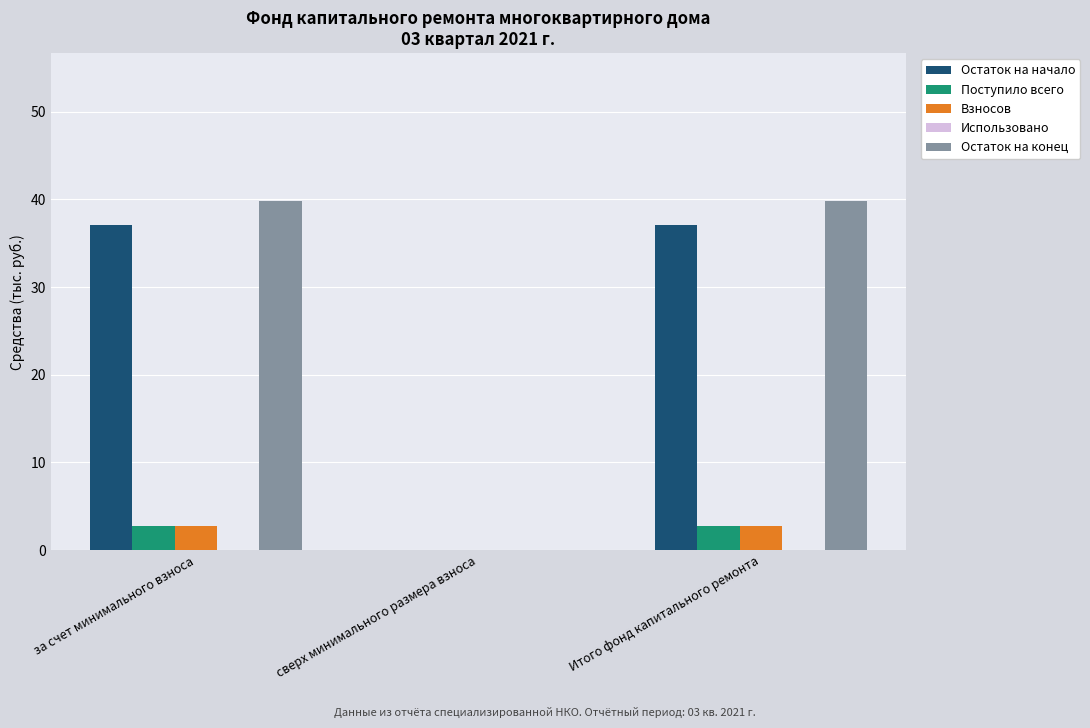

Does the chart contain stacked bars?

No